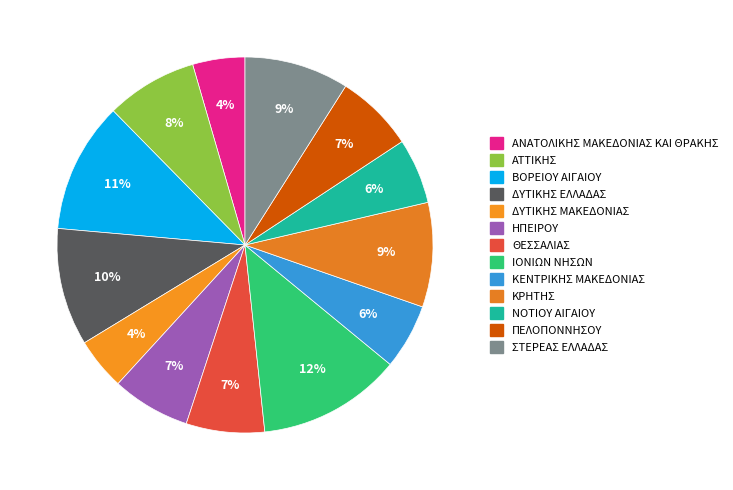

To the nearest percent, what is the average slice percentage?

8%